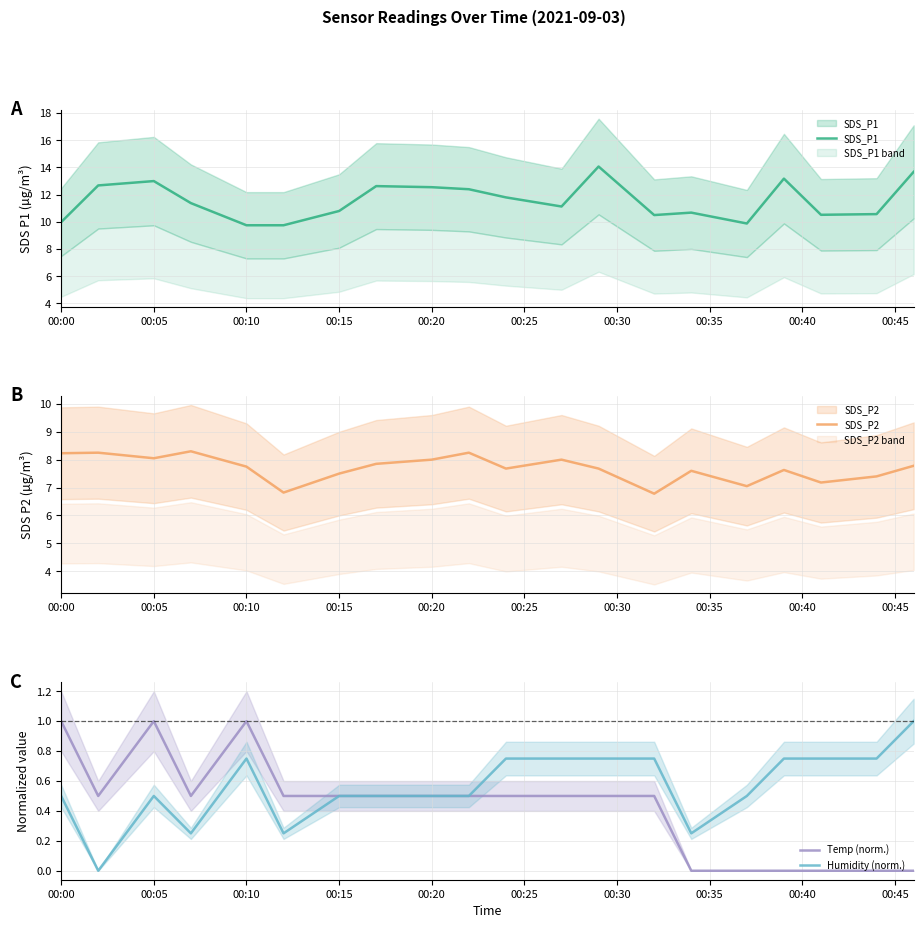

Is it true that SDS_P1 equals 4.0 at 00:35?

False